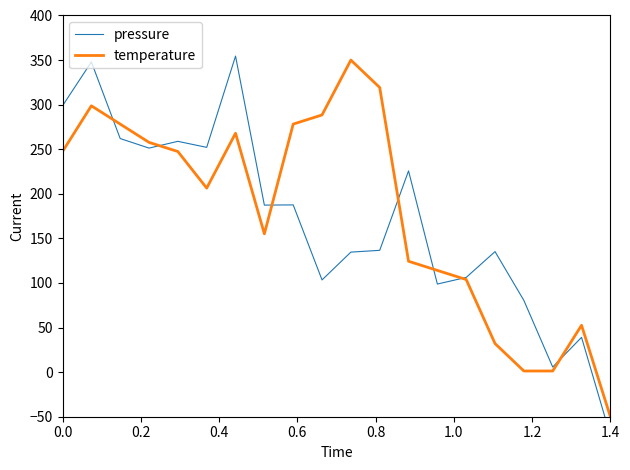

What is the difference between the second highest and second lowest values in the pressure series?

342.2